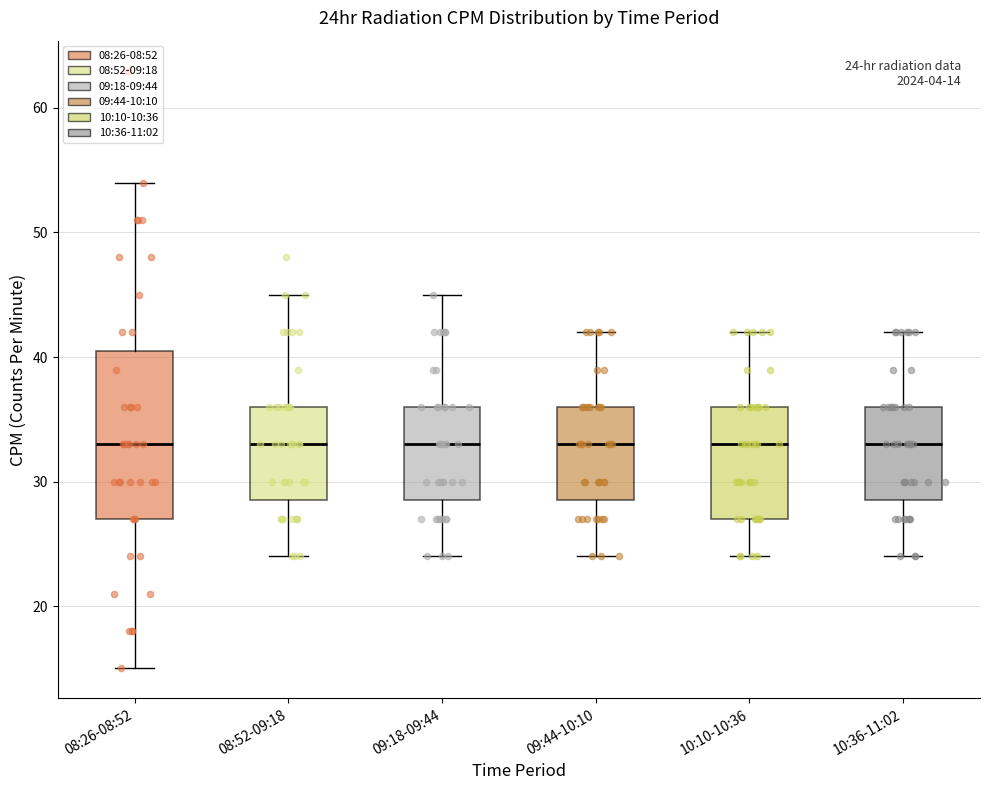

Comparing the boxes themselves (not the whiskers), which one is the tallest?

08:26-08:52